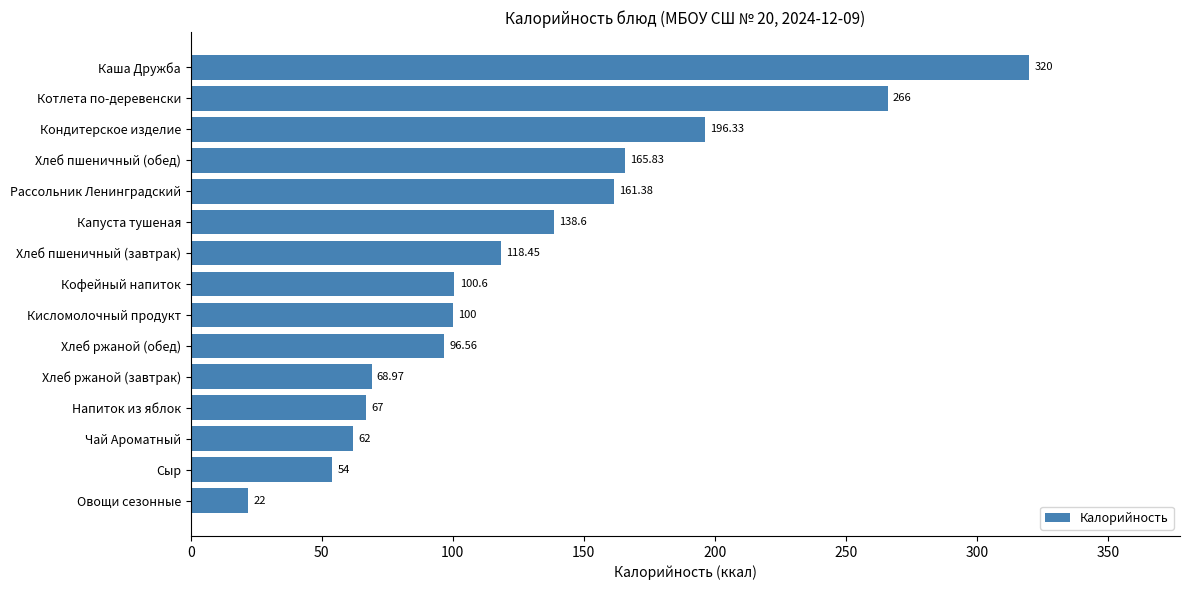

Which category has the highest value across all series?

Каша Дружба